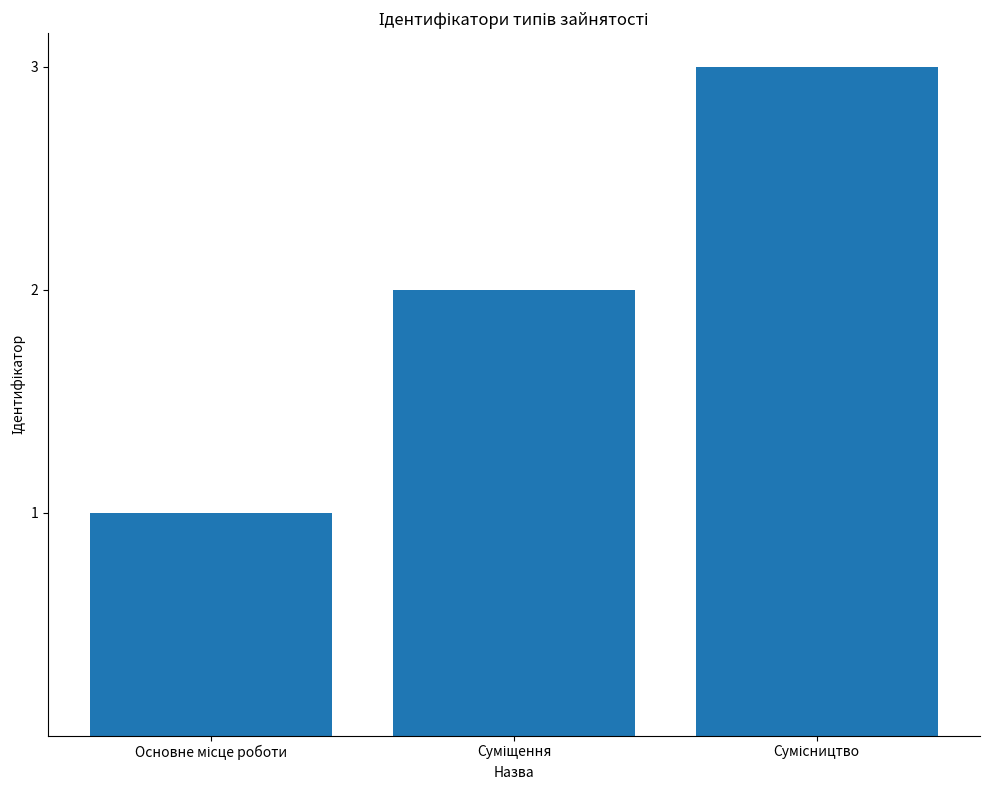

What is the maximum value shown in the chart?

3